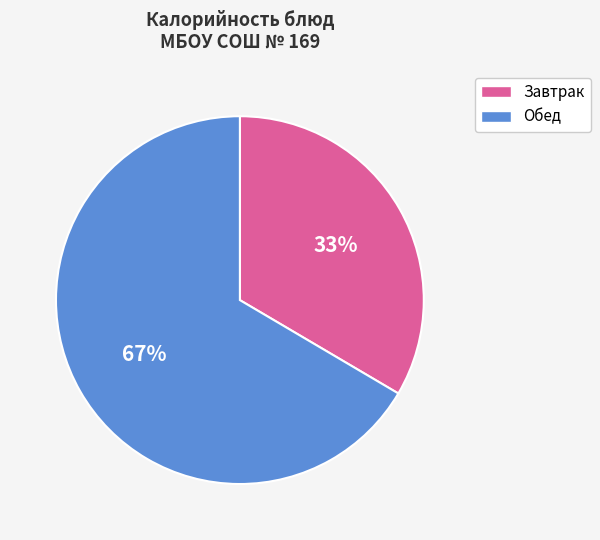

To the nearest percent, what is the average slice percentage?

50%